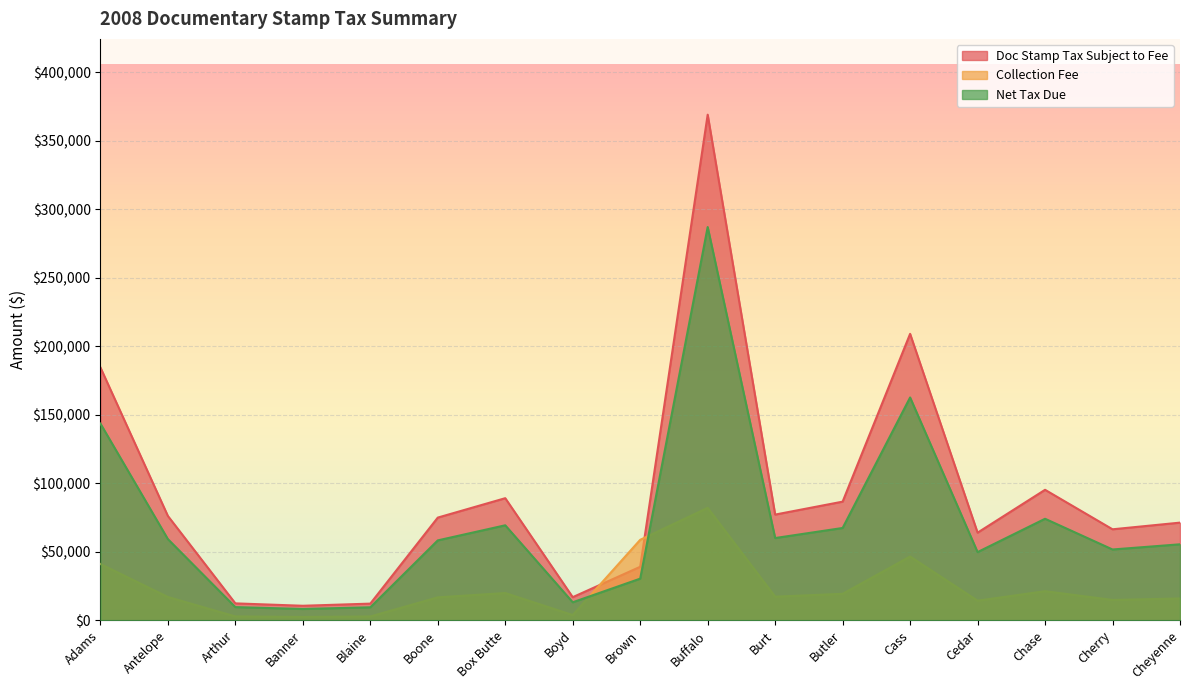

List the series in order of their overall mean, highest first.

Doc Stamp Tax Subject to Fee, Net Tax Due, Collection Fee